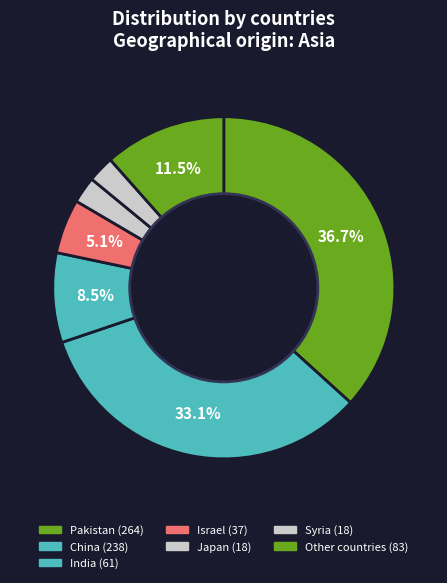

How many slices are in this pie chart?

7